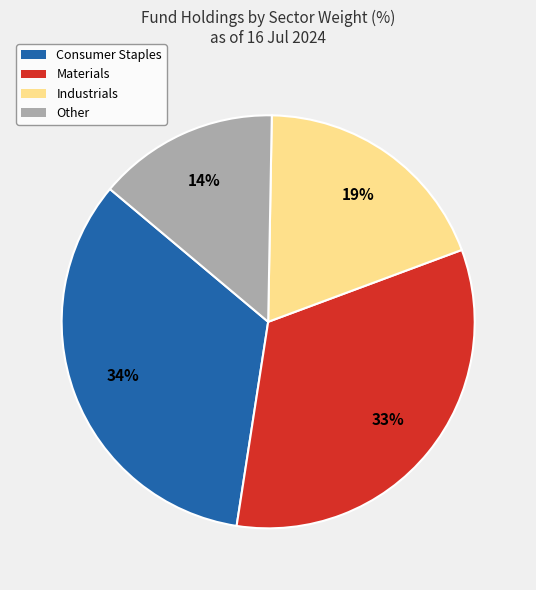

Does any single category account for the majority?

No